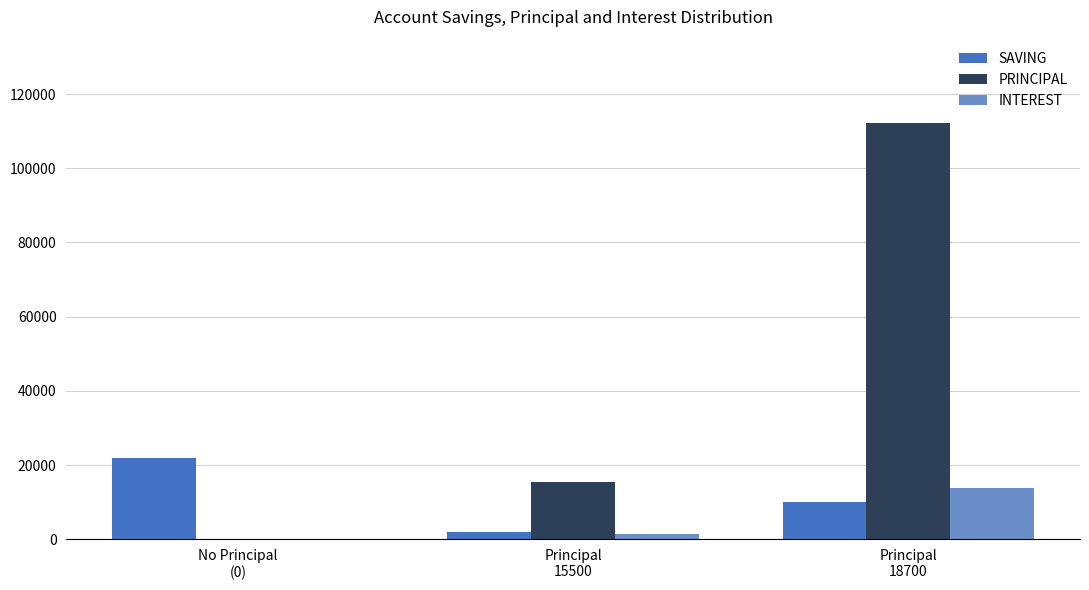

Which label corresponds to the largest value in the chart?

Principal
18700